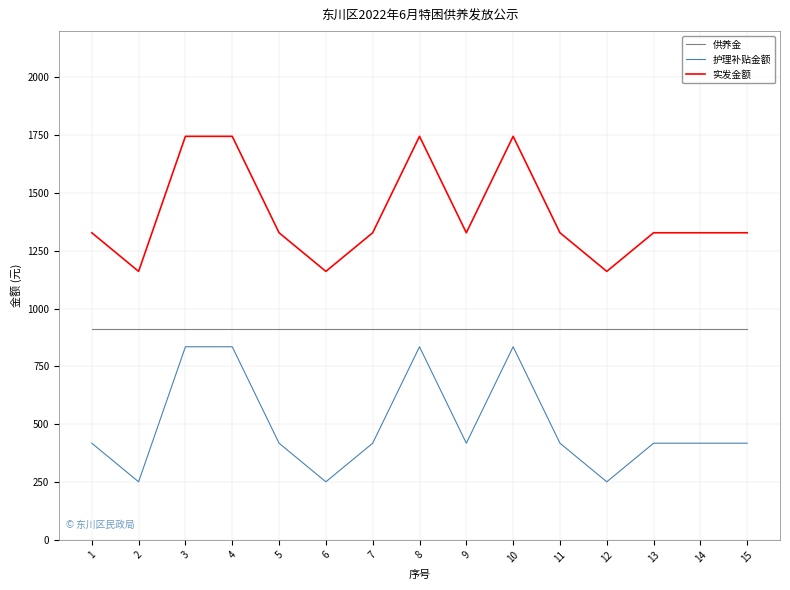

Is the value of 实发金额 at 8 greater than the value of 供养金 at 2?

Yes